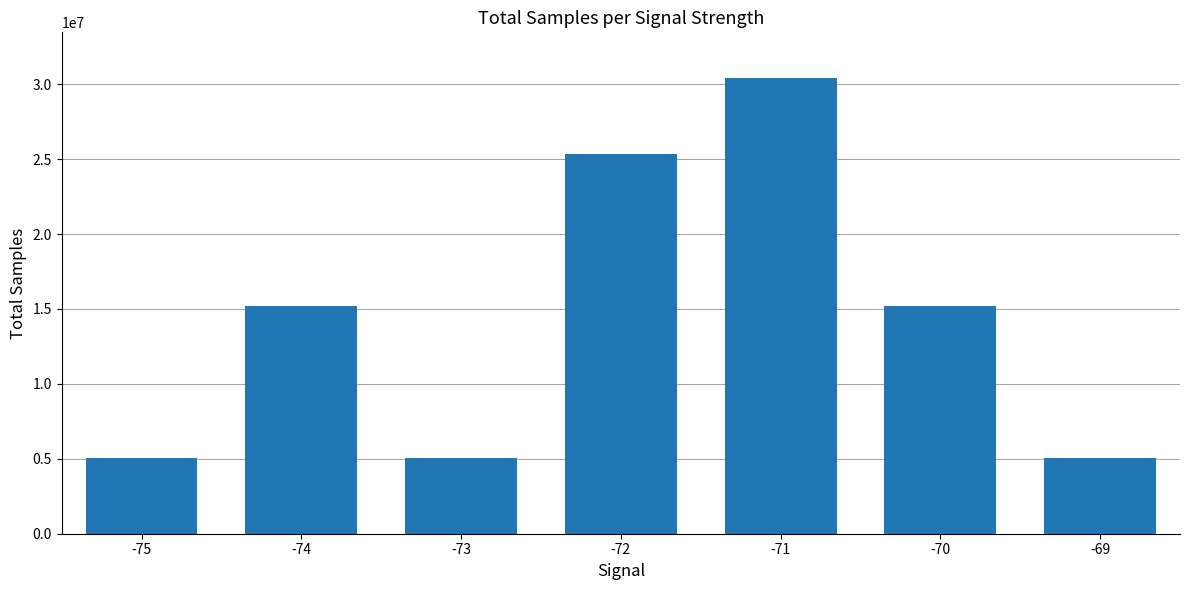

Is it true that the value at -69 is 5071510?

True